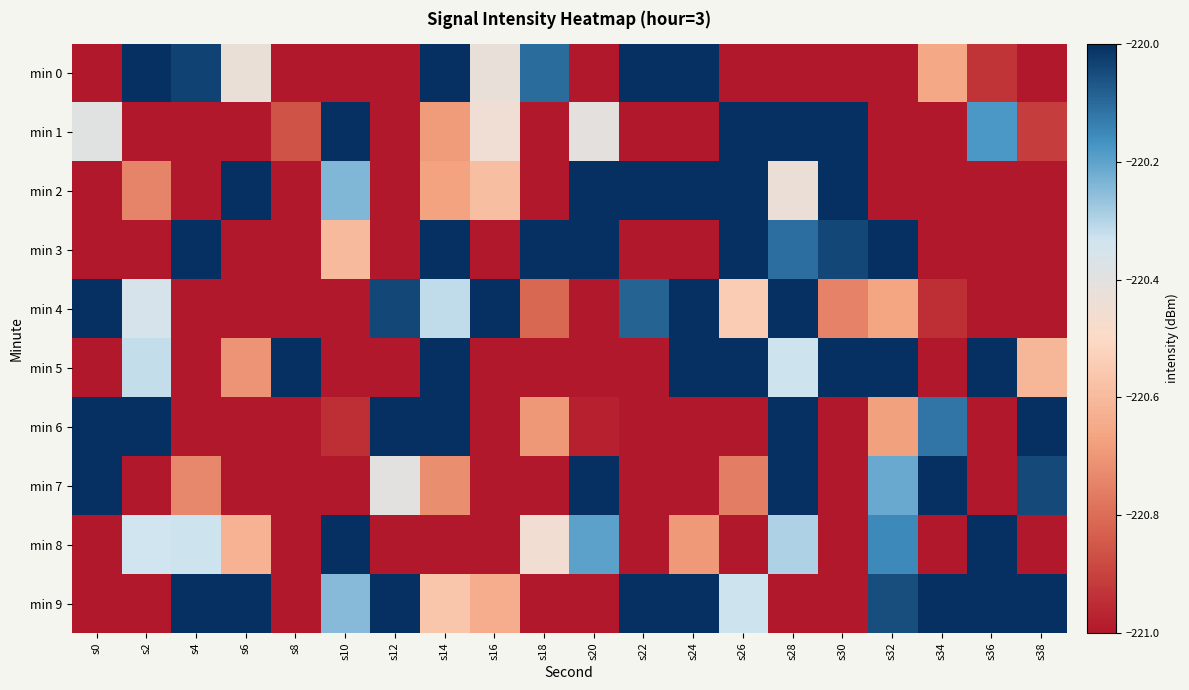

Reading left to right, transcribe all the data shown in this chart.

min 0: s0=-221.1	s2=-219.4	s4=-220.0	s6=-220.4	s8=-221.8	s10=-221.8	s12=-222.1	s14=-219.6	s16=-220.4	s18=-220.1	s20=-222.2	s22=-219.3	s24=-219.7	s26=-221.6	s28=-221.7	s30=-221.7	s32=-221.3	s34=-220.7	s36=-220.9	s38=-221.4
min 1: s0=-220.4	s2=-221.8	s4=-221.4	s6=-221.1	s8=-220.9	s10=-219.9	s12=-221.6	s14=-220.7	s16=-220.5	s18=-222.1	s20=-220.4	s22=-221.7	s24=-222.0	s26=-219.4	s28=-219.3	s30=-219.8	s32=-221.3	s34=-221.9	s36=-220.2	s38=-220.9
min 2: s0=-221.9	s2=-220.7	s4=-222.1	s6=-219.5	s8=-221.5	s10=-220.2	s12=-221.3	s14=-220.7	s16=-220.6	s18=-221.7	s20=-219.3	s22=-219.9	s24=-219.4	s26=-219.5	s28=-220.4	s30=-219.5	s32=-222.0	s34=-221.6	s36=-222.1	s38=-221.3
min 3: s0=-221.1	s2=-221.4	s4=-219.7	s6=-221.2	s8=-221.4	s10=-220.6	s12=-221.8	s14=-219.8	s16=-222.0	s18=-219.3	s20=-219.9	s22=-221.6	s24=-222.2	s26=-219.8	s28=-220.1	s30=-220.0	s32=-219.9	s34=-222.0	s36=-221.2	s38=-221.9
min 4: s0=-219.6	s2=-220.4	s4=-221.2	s6=-222.0	s8=-221.3	s10=-221.3	s12=-220.0	s14=-220.3	s16=-219.6	s18=-220.8	s20=-221.9	s22=-220.1	s24=-219.9	s26=-220.5	s28=-219.9	s30=-220.7	s32=-220.7	s34=-220.9	s36=-222.2	s38=-221.9
min 5: s0=-222.1	s2=-220.3	s4=-221.3	s6=-220.7	s8=-219.5	s10=-221.5	s12=-221.0	s14=-220.0	s16=-221.5	s18=-222.0	s20=-221.4	s22=-221.7	s24=-219.4	s26=-219.8	s28=-220.3	s30=-219.6	s32=-219.8	s34=-221.7	s36=-219.6	s38=-220.6
min 6: s0=-219.8	s2=-219.5	s4=-221.3	s6=-221.9	s8=-221.5	s10=-220.9	s12=-219.8	s14=-219.6	s16=-222.2	s18=-220.7	s20=-221.0	s22=-221.6	s24=-221.9	s26=-221.2	s28=-219.4	s30=-221.3	s32=-220.7	s34=-220.1	s36=-221.1	s38=-219.3
min 7: s0=-219.3	s2=-221.5	s4=-220.7	s6=-221.3	s8=-221.4	s10=-222.1	s12=-220.4	s14=-220.7	s16=-222.1	s18=-221.4	s20=-219.5	s22=-221.5	s24=-221.8	s26=-220.8	s28=-219.3	s30=-221.5	s32=-220.2	s34=-219.9	s36=-221.5	s38=-220.0
min 8: s0=-221.1	s2=-220.3	s4=-220.3	s6=-220.6	s8=-222.0	s10=-219.7	s12=-221.3	s14=-221.7	s16=-222.1	s18=-220.5	s20=-220.2	s22=-222.2	s24=-220.7	s26=-221.5	s28=-220.3	s30=-221.7	s32=-220.2	s34=-221.1	s36=-219.4	s38=-221.8
min 9: s0=-221.2	s2=-221.9	s4=-219.5	s6=-219.6	s8=-221.5	s10=-220.2	s12=-219.8	s14=-220.6	s16=-220.6	s18=-221.5	s20=-221.9	s22=-219.5	s24=-219.5	s26=-220.3	s28=-221.2	s30=-221.2	s32=-220.1	s34=-219.5	s36=-219.6	s38=-219.9